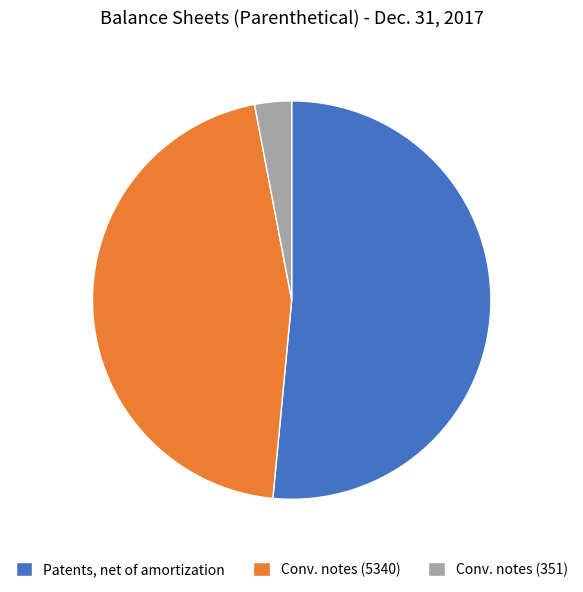

Is there a majority slice in this chart?

Yes